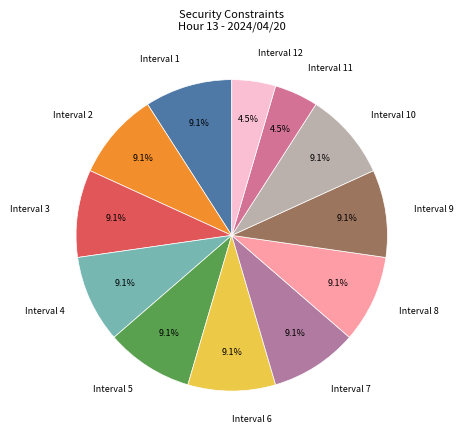

How many slices are in this pie chart?

12